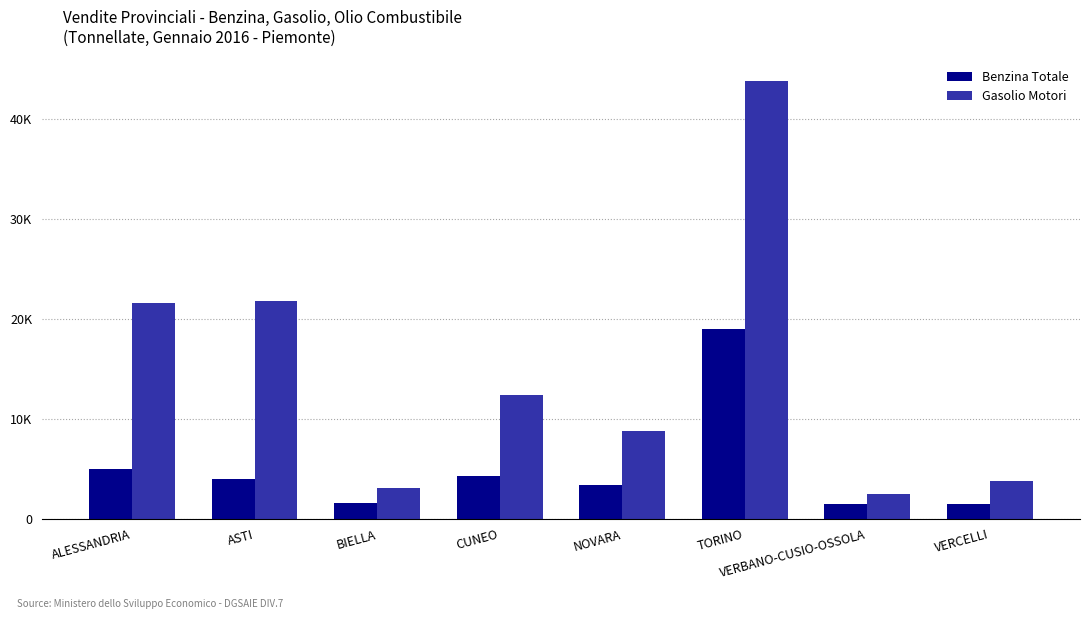

Reading left to right, transcribe all the data shown in this chart.

Benzina Totale: ALESSANDRIA=5003	ASTI=3944	BIELLA=1590	CUNEO=4293	NOVARA=3342	TORINO=18978	VERBANO-CUSIO-OSSOLA=1439	VERCELLI=1477
Gasolio Motori: ALESSANDRIA=21550	ASTI=21774	BIELLA=3052	CUNEO=12375	NOVARA=8796	TORINO=43746	VERBANO-CUSIO-OSSOLA=2524	VERCELLI=3735